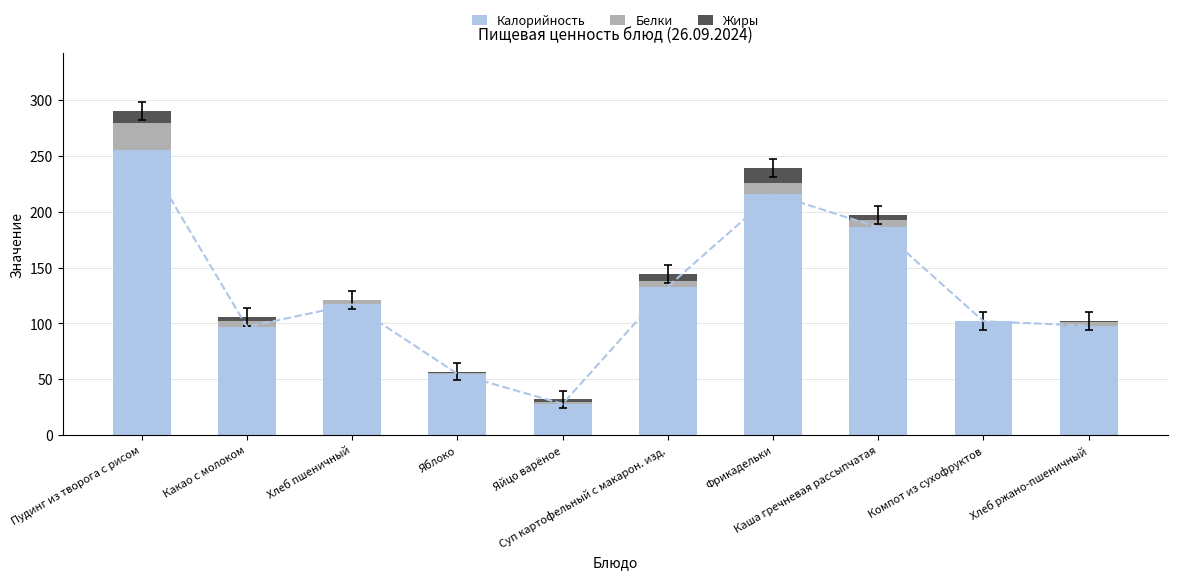

Are the bars horizontal?

No